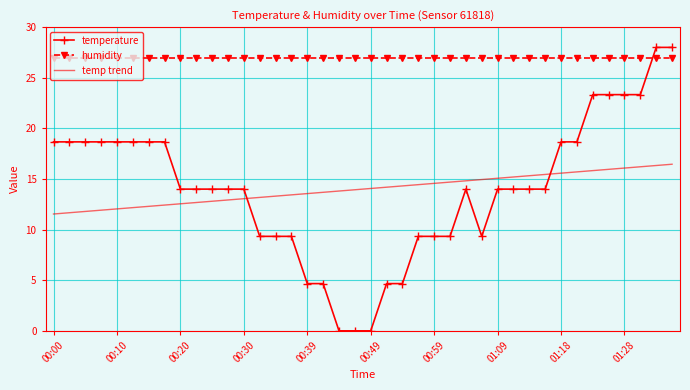

True or false: temp trend and humidity cross at least once.

False